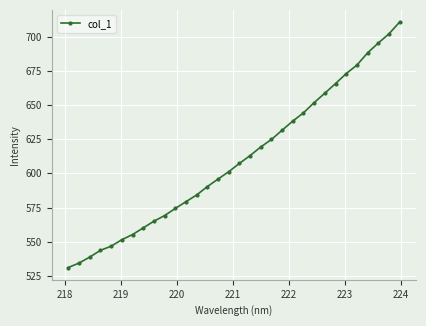

What is the value of the 6th point from the left?

551.5